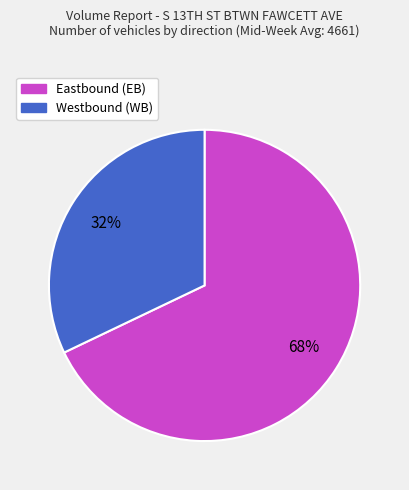

Is there any slice that represents more than half of the pie?

Yes